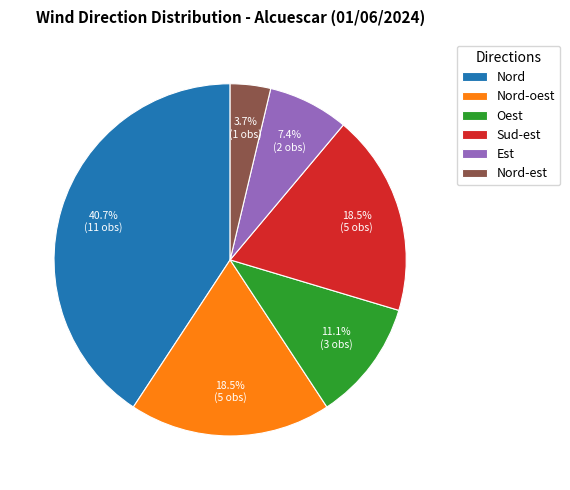

How much of the chart is everything except Nord-est?

96.3%